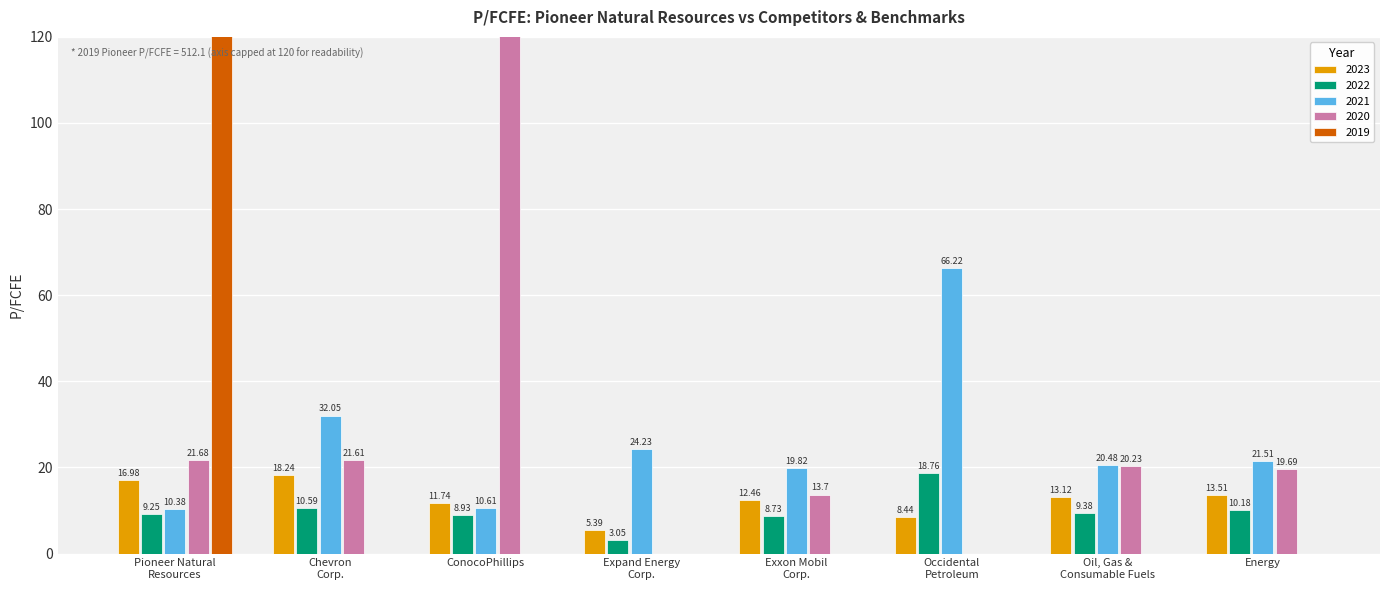

How many groups of bars are there?

8